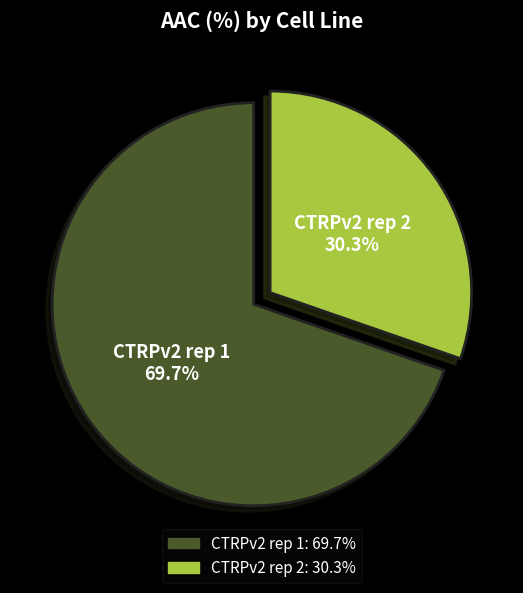

What is the majority slice?

CTRPv2 rep 1